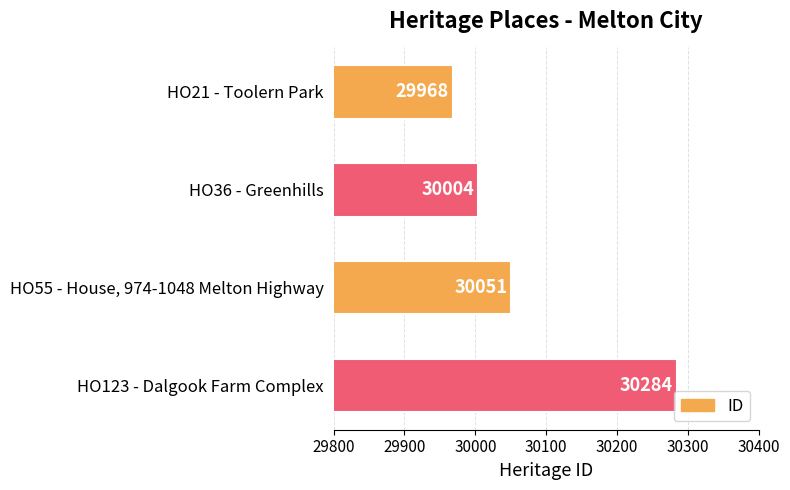

Rank the categories by value from lowest to highest.

HO21 - Toolern Park, HO36 - Greenhills, HO55 - House, 974-1048 Melton Highway, HO123 - Dalgook Farm Complex